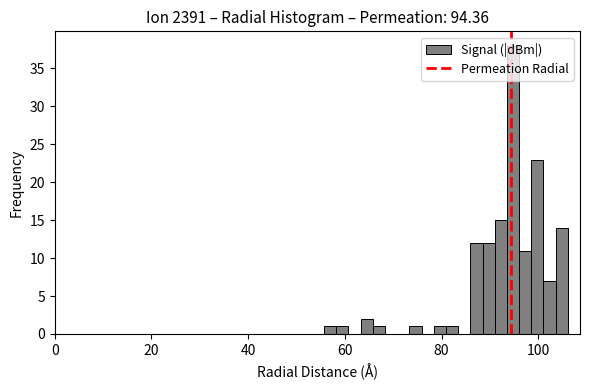

Around what value on the x-axis is the tallest bar? Give the approximate position of its centre, as read against the axis.

94